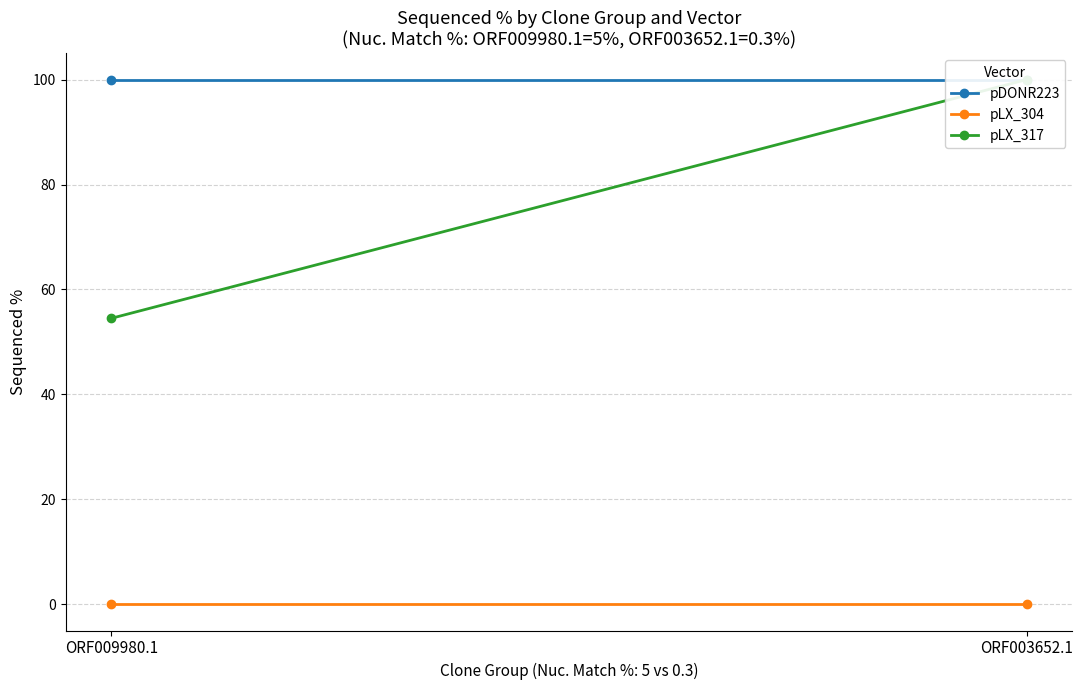

What is the average value of the pDONR223 series?

100.0